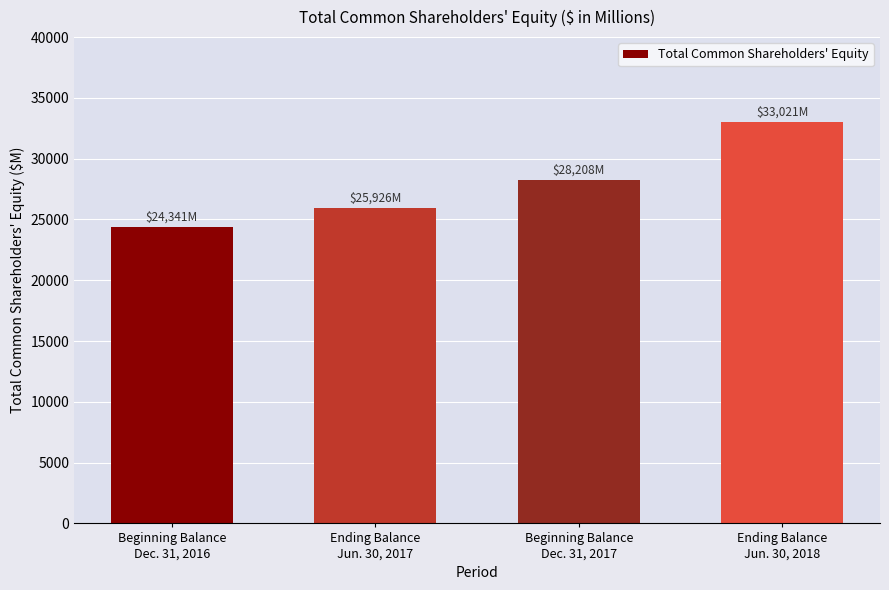

List the labels in order of value, largest first.

Ending Balance
Jun. 30, 2018, Beginning Balance
Dec. 31, 2017, Ending Balance
Jun. 30, 2017, Beginning Balance
Dec. 31, 2016